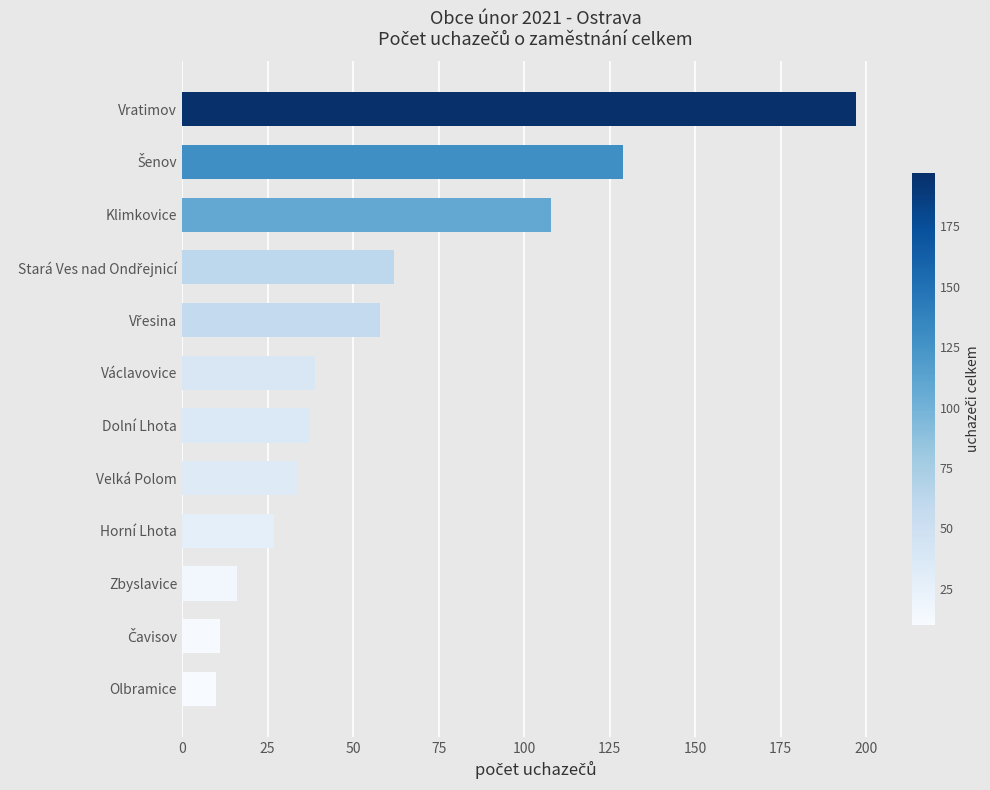

True or false: the data shows 35 at Klimkovice.

False